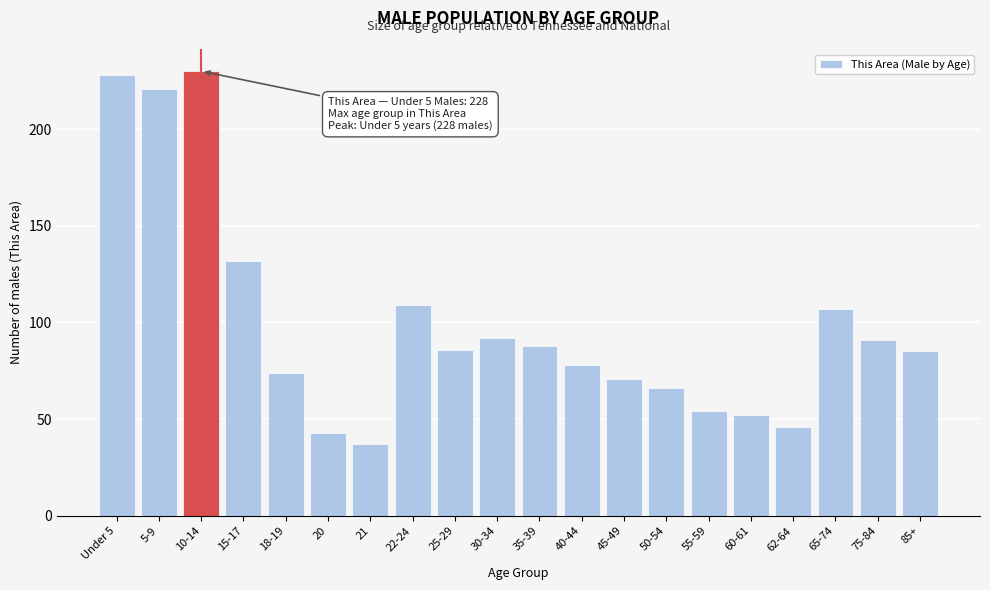

Reading left to right, list all the values displayed in this chart.

228	221	230	132	74	43	37	109	86	92	88	78	71	66	54	52	46	107	91	85